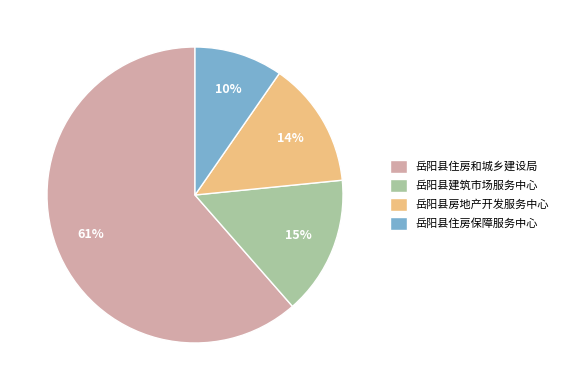

What percentage is the 岳阳县住房保障服务中心 slice, to the nearest percent?

10%